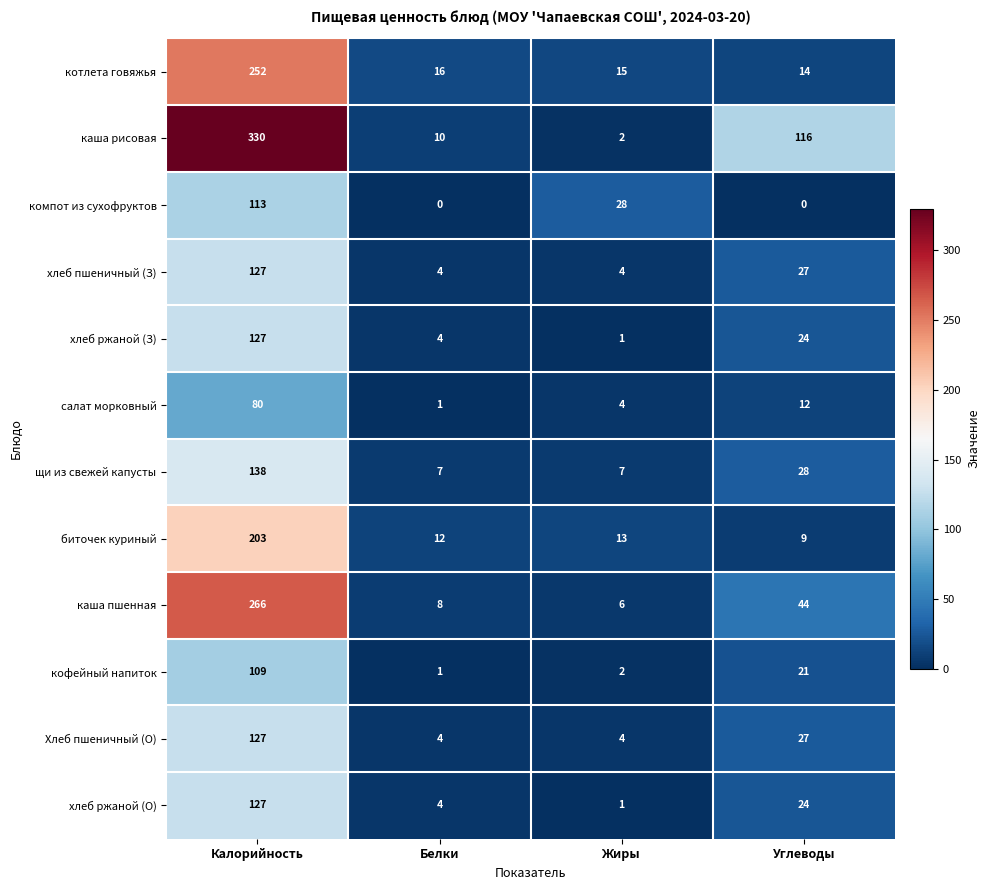

Which series has the widest spread of values?

каша рисовая